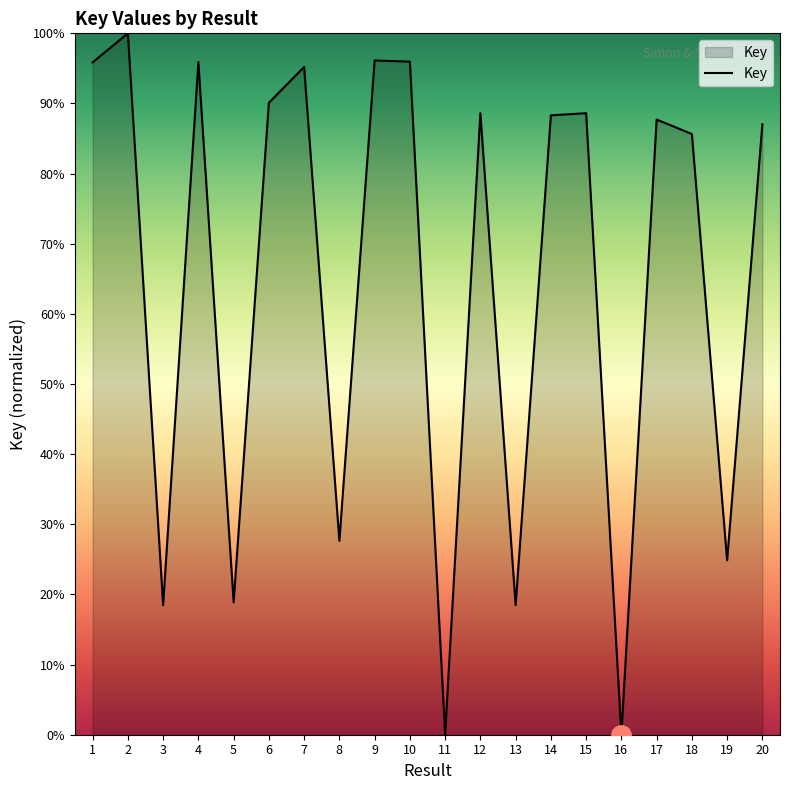

What is the difference between the maximum and minimum values?

100.0